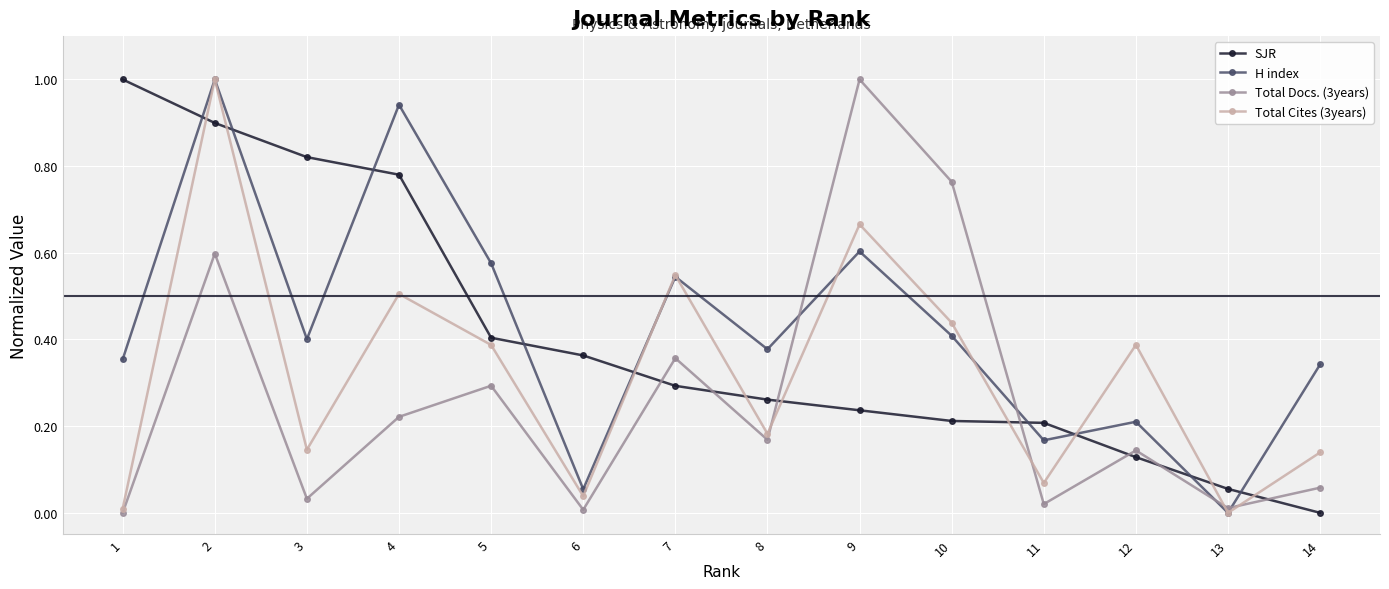

What is the difference between the maximum and second lowest values in the Total Docs. (3years) series?

1.0